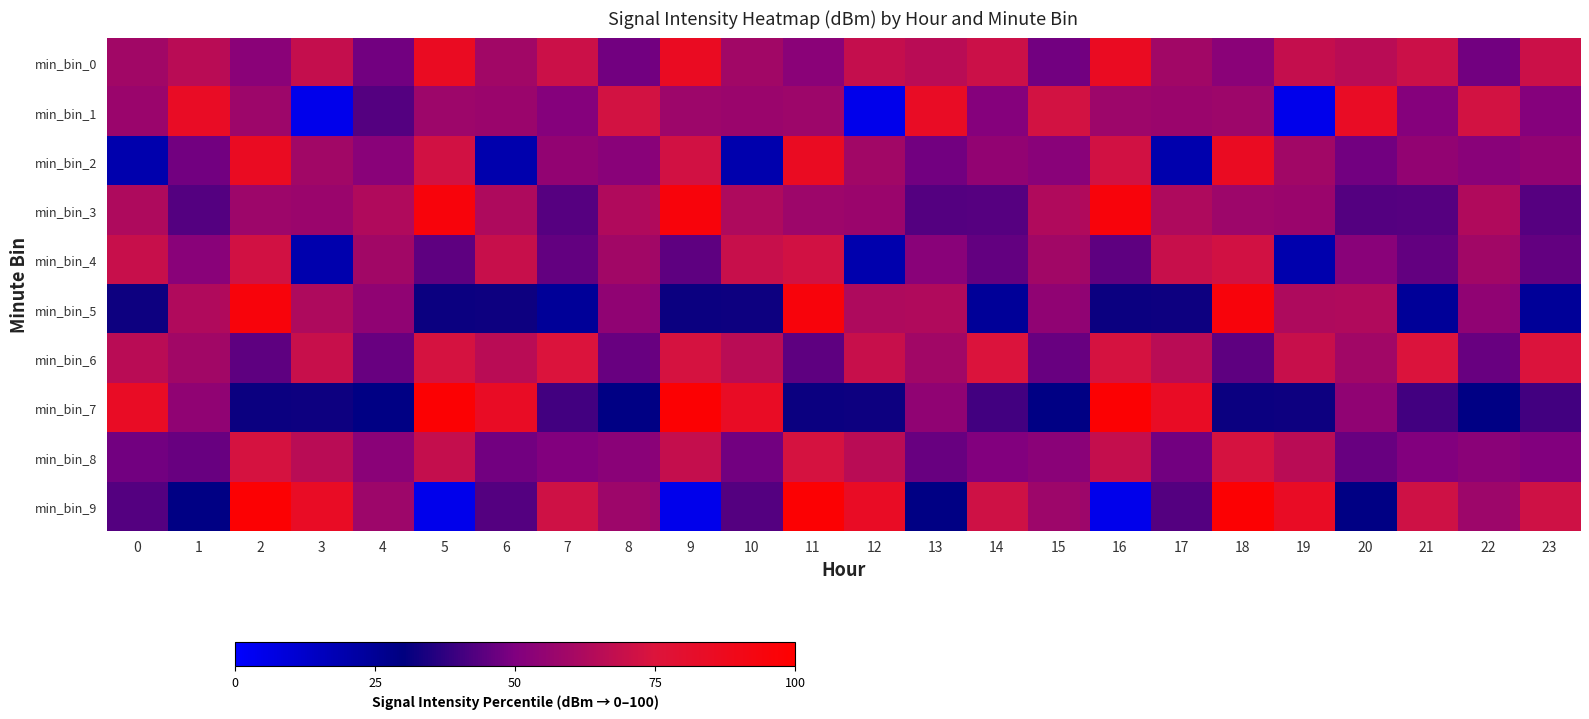

Reading right to left, list all the values displayed in this chart.

min_bin_0: 23=70.5	22=48.0	21=70.5	20=65.5	19=68.7	18=52.8	17=59.4	16=85.2	15=48.0	14=70.5	13=65.5	12=68.7	11=52.8	10=59.4	9=85.2	8=48.0	7=70.5	6=59.4	5=85.2	4=47.7	3=68.7	2=52.8	1=65.5	0=59.4
min_bin_1: 23=51.4	22=72.6	21=51.4	20=84.2	19=5.0	18=57.9	17=57.2	16=57.9	15=72.6	14=51.4	13=84.2	12=5.0	11=57.9	10=57.2	9=57.9	8=72.6	7=51.4	6=57.2	5=57.9	4=43.1	3=5.0	2=57.9	1=84.2	0=57.2
min_bin_2: 23=55.0	22=52.7	21=55.0	20=47.7	19=59.4	18=85.2	17=19.4	16=72.2	15=52.7	14=55.0	13=47.7	12=59.4	11=85.2	10=19.4	9=72.2	8=52.7	7=55.0	6=19.4	5=72.2	4=52.7	3=59.4	2=85.2	1=47.7	0=19.4
min_bin_3: 23=43.6	22=63.2	21=43.6	20=43.1	19=57.2	18=57.9	17=62.8	16=95.3	15=63.2	14=43.6	13=43.1	12=57.2	11=57.9	10=62.8	9=95.3	8=63.2	7=43.6	6=62.8	5=95.3	4=63.2	3=57.2	2=57.9	1=43.1	0=62.8
min_bin_4: 23=45.5	22=59.0	21=45.5	20=52.7	19=19.4	18=72.2	17=69.4	16=44.6	15=59.0	14=45.5	13=52.7	12=19.4	11=72.2	10=69.4	9=44.6	8=59.0	7=45.5	6=69.4	5=44.6	4=59.0	3=19.4	2=72.2	1=52.7	0=69.4
min_bin_5: 23=24.4	22=54.4	21=24.4	20=63.2	19=62.8	18=95.3	17=32.2	16=31.9	15=54.4	14=24.4	13=63.2	12=62.8	11=95.3	10=32.2	9=31.9	8=54.4	7=24.4	6=32.2	5=31.9	4=54.4	3=62.8	2=95.3	1=63.2	0=32.2
min_bin_6: 23=74.8	22=46.1	21=74.8	20=59.0	19=69.4	18=44.6	17=65.5	16=73.3	15=46.1	14=74.8	13=59.0	12=69.4	11=44.6	10=65.5	9=73.3	8=46.1	7=74.8	6=65.5	5=73.3	4=46.1	3=69.4	2=44.6	1=59.0	0=65.5
min_bin_7: 23=40.3	22=28.9	21=40.3	20=54.4	19=32.2	18=31.9	17=84.2	16=98.3	15=28.9	14=40.3	13=54.4	12=32.2	11=31.9	10=84.2	9=98.3	8=28.9	7=40.3	6=84.2	5=98.3	4=28.9	3=32.2	2=31.9	1=54.4	0=84.2
min_bin_8: 23=50.7	22=52.8	21=50.7	20=46.1	19=65.5	18=73.3	17=47.7	16=68.7	15=52.8	14=50.7	13=46.1	12=65.5	11=73.3	10=47.7	9=68.7	8=52.8	7=50.7	6=47.7	5=68.7	4=52.8	3=65.5	2=73.3	1=46.1	0=47.7
min_bin_9: 23=71.4	22=57.9	21=71.4	20=28.9	19=84.2	18=98.3	17=43.1	16=5.0	15=57.9	14=71.4	13=28.9	12=84.2	11=98.3	10=43.1	9=5.0	8=57.9	7=71.4	6=43.1	5=5.0	4=57.9	3=84.2	2=98.3	1=28.9	0=43.1